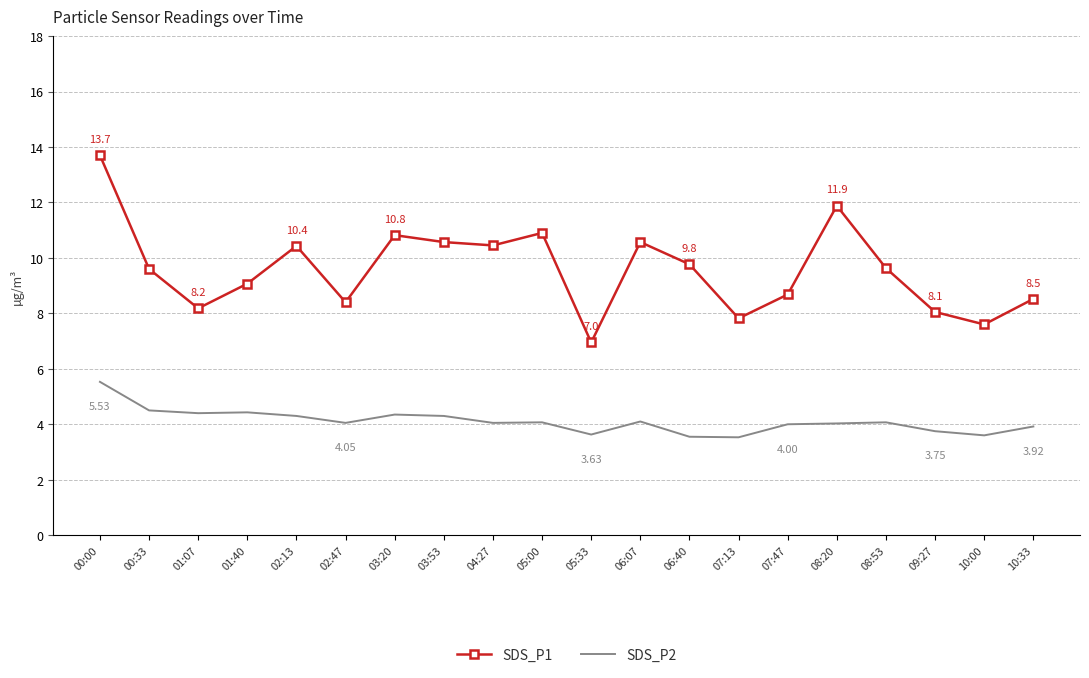

What is the sum of all SDS_P1 values?

191.6